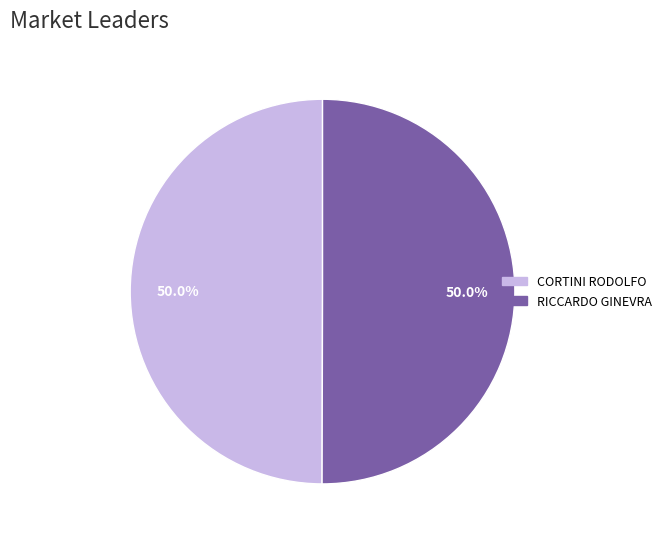

The RICCARDO GINEVRA slice represents 50% of the pie. True or false?

True